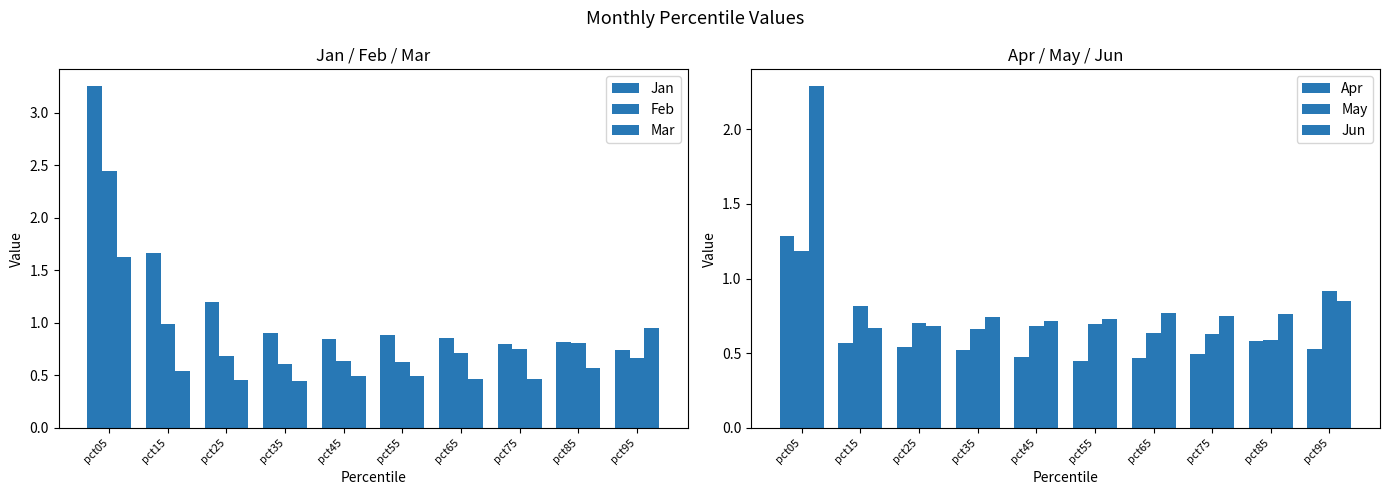

Reading left to right, transcribe all the data shown in this chart.

Jan: pct05=3.3	pct15=1.7	pct25=1.2	pct35=0.9	pct45=0.9	pct55=0.9	pct65=0.9	pct75=0.8	pct85=0.8	pct95=0.7
Feb: pct05=2.4	pct15=1.0	pct25=0.7	pct35=0.6	pct45=0.6	pct55=0.6	pct65=0.7	pct75=0.8	pct85=0.8	pct95=0.7
Mar: pct05=1.6	pct15=0.5	pct25=0.5	pct35=0.4	pct45=0.5	pct55=0.5	pct65=0.5	pct75=0.5	pct85=0.6	pct95=0.9
Apr: pct05=1.3	pct15=0.6	pct25=0.5	pct35=0.5	pct45=0.5	pct55=0.4	pct65=0.5	pct75=0.5	pct85=0.6	pct95=0.5
May: pct05=1.2	pct15=0.8	pct25=0.7	pct35=0.7	pct45=0.7	pct55=0.7	pct65=0.6	pct75=0.6	pct85=0.6	pct95=0.9
Jun: pct05=2.3	pct15=0.7	pct25=0.7	pct35=0.7	pct45=0.7	pct55=0.7	pct65=0.8	pct75=0.7	pct85=0.8	pct95=0.8